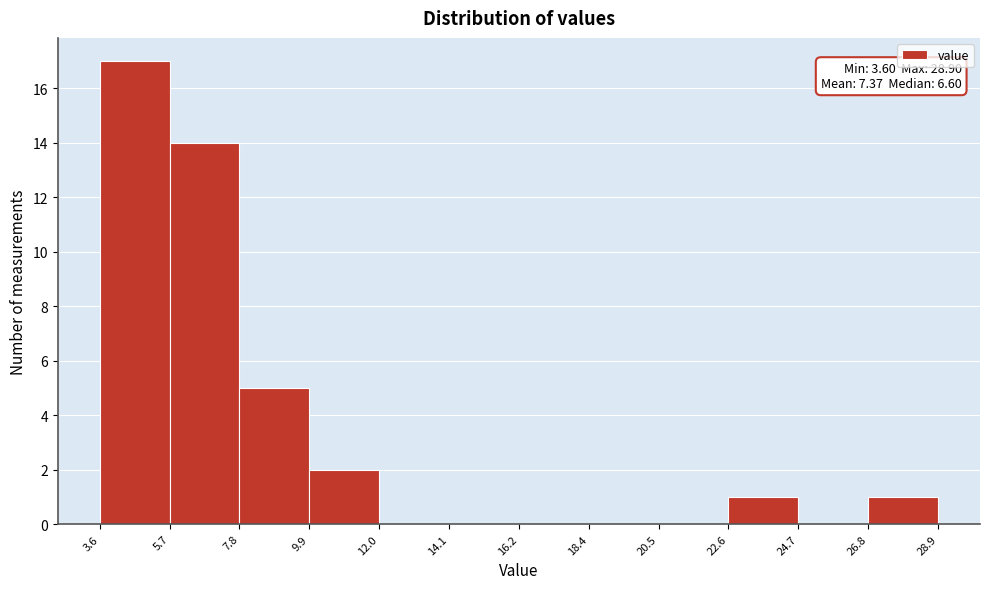

Over which range of the x-axis is the bar tallest?

3.6 to 5.7